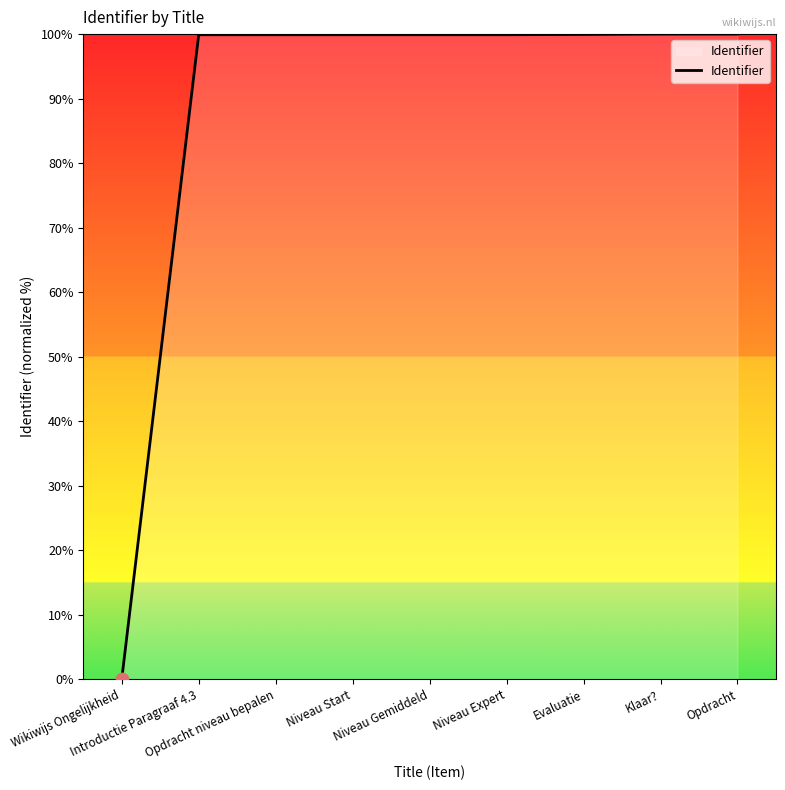

What is the change in value from Wikiwijs Ongelijkheid to Opdracht?

+100.0